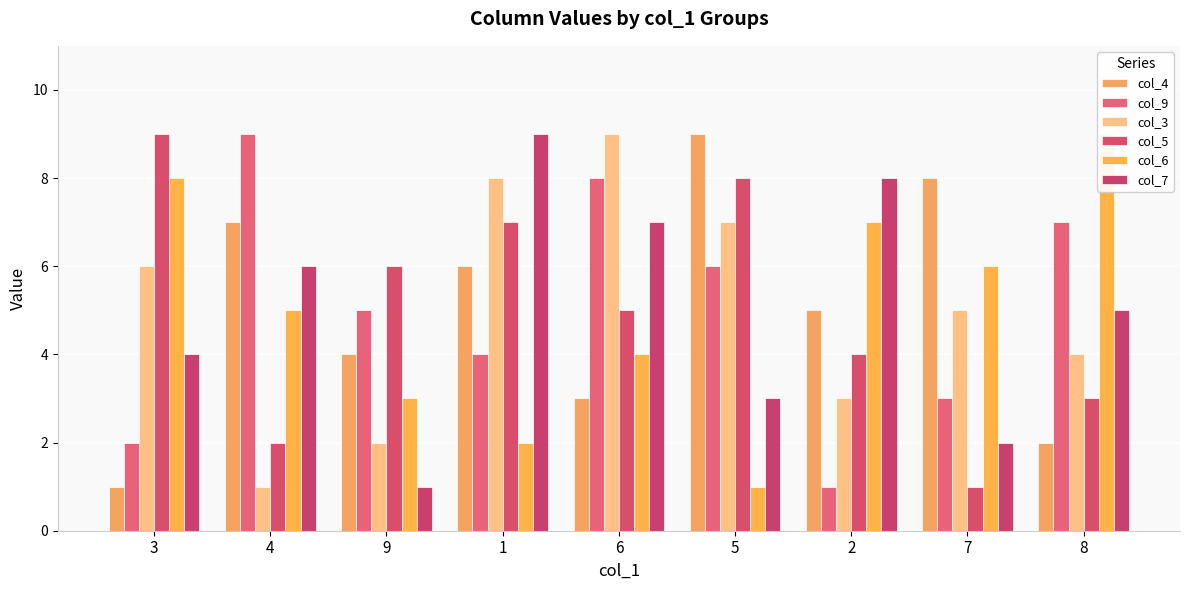

Reading right to left, transcribe all the data shown in this chart.

col_4: 2	8	5	9	3	6	4	7	1
col_9: 7	3	1	6	8	4	5	9	2
col_3: 4	5	3	7	9	8	2	1	6
col_5: 3	1	4	8	5	7	6	2	9
col_6: 9	6	7	1	4	2	3	5	8
col_7: 5	2	8	3	7	9	1	6	4